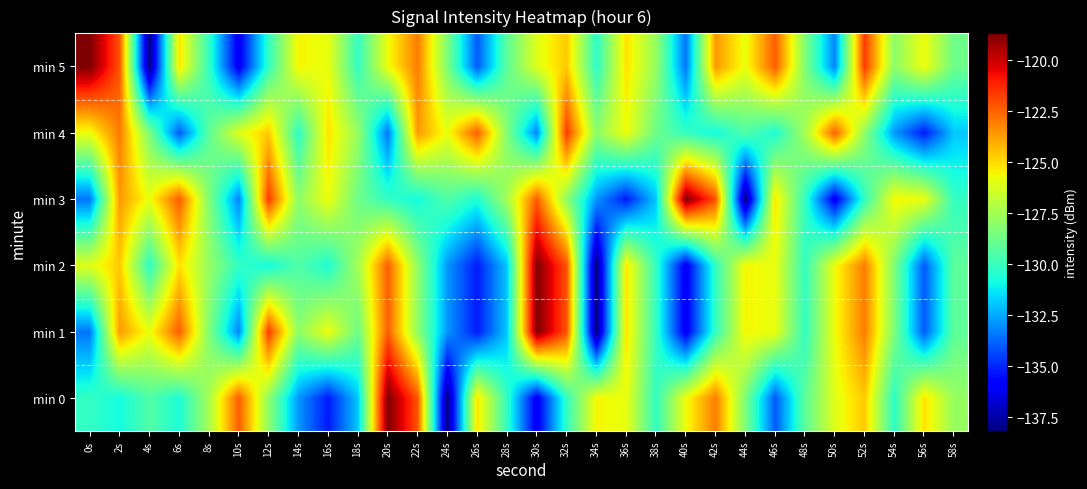

Reading left to right, extract all data points from this chart.

min 0: 0s=-130.1	2s=-130.8	4s=-129.4	6s=-130.6	8s=-127.5	10s=-122.4	12s=-128.0	14s=-132.8	16s=-135.3	18s=-131.9	20s=-118.7	22s=-122.2	24s=-138.2	26s=-125.2	28s=-130.1	30s=-136.2	32s=-130.2	34s=-125.5	36s=-125.8	38s=-130.1	40s=-125.7	42s=-123.0	44s=-128.4	46s=-134.0	48s=-129.2	50s=-126.1	52s=-124.6	54s=-130.3	56s=-125.1	58s=-127.8
min 1: 0s=-133.5	2s=-123.6	4s=-125.8	6s=-122.4	8s=-128.3	10s=-133.2	12s=-121.7	14s=-128.0	16s=-125.7	18s=-128.8	20s=-122.4	22s=-128.0	24s=-132.8	26s=-135.3	28s=-131.9	30s=-118.7	32s=-122.2	34s=-138.2	36s=-125.2	38s=-130.1	40s=-136.2	42s=-130.2	44s=-125.5	46s=-125.8	48s=-130.1	50s=-125.7	52s=-123.0	54s=-128.4	56s=-134.0	58s=-129.2
min 2: 0s=-126.1	2s=-124.6	4s=-130.3	6s=-125.1	8s=-127.8	10s=-130.1	12s=-130.8	14s=-129.4	16s=-130.6	18s=-127.5	20s=-122.4	22s=-128.0	24s=-132.8	26s=-135.3	28s=-131.9	30s=-118.7	32s=-122.2	34s=-138.2	36s=-125.2	38s=-130.1	40s=-136.2	42s=-130.2	44s=-125.5	46s=-125.8	48s=-130.1	50s=-125.7	52s=-123.0	54s=-128.4	56s=-134.0	58s=-129.2
min 3: 0s=-133.5	2s=-123.6	4s=-125.8	6s=-122.4	8s=-128.3	10s=-133.2	12s=-121.7	14s=-128.0	16s=-125.7	18s=-128.8	20s=-130.1	22s=-130.8	24s=-129.4	26s=-130.6	28s=-127.5	30s=-122.4	32s=-128.0	34s=-132.8	36s=-135.3	38s=-131.9	40s=-118.7	42s=-122.2	44s=-138.2	46s=-125.2	48s=-130.1	50s=-136.2	52s=-130.2	54s=-125.5	56s=-125.8	58s=-130.1
min 4: 0s=-125.7	2s=-123.0	4s=-128.4	6s=-134.0	8s=-129.2	10s=-126.1	12s=-124.6	14s=-130.3	16s=-125.1	18s=-127.8	20s=-133.5	22s=-123.6	24s=-125.8	26s=-122.4	28s=-128.3	30s=-133.2	32s=-121.7	34s=-128.0	36s=-125.7	38s=-128.8	40s=-130.1	42s=-130.8	44s=-129.4	46s=-130.6	48s=-127.5	50s=-122.4	52s=-128.0	54s=-132.8	56s=-135.3	58s=-131.9
min 5: 0s=-118.7	2s=-122.2	4s=-138.2	6s=-125.2	8s=-130.1	10s=-136.2	12s=-130.2	14s=-125.5	16s=-125.8	18s=-130.1	20s=-125.7	22s=-123.0	24s=-128.4	26s=-134.0	28s=-129.2	30s=-126.1	32s=-124.6	34s=-130.3	36s=-125.1	38s=-127.8	40s=-133.5	42s=-123.6	44s=-125.8	46s=-122.4	48s=-128.3	50s=-133.2	52s=-121.7	54s=-128.0	56s=-125.7	58s=-128.8